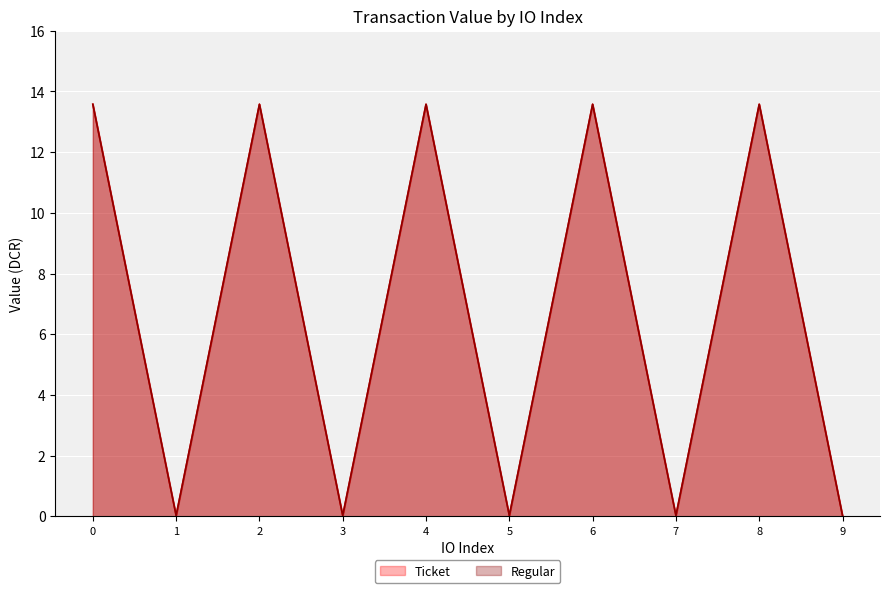

True or false: Ticket and Regular cross at least once.

False